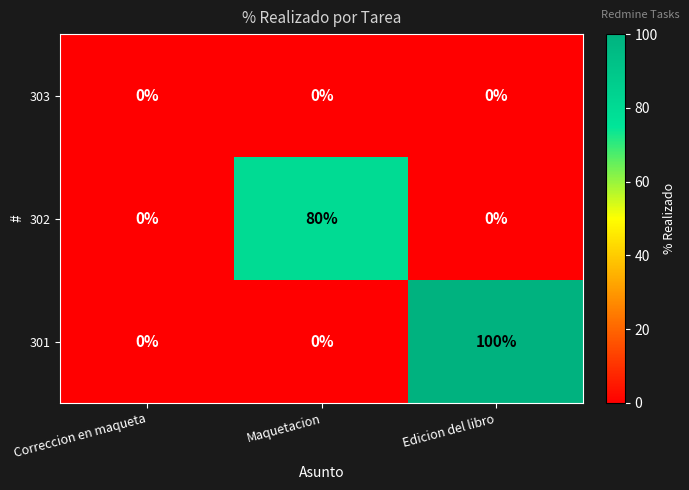

What is the sum of all 301 values?

100